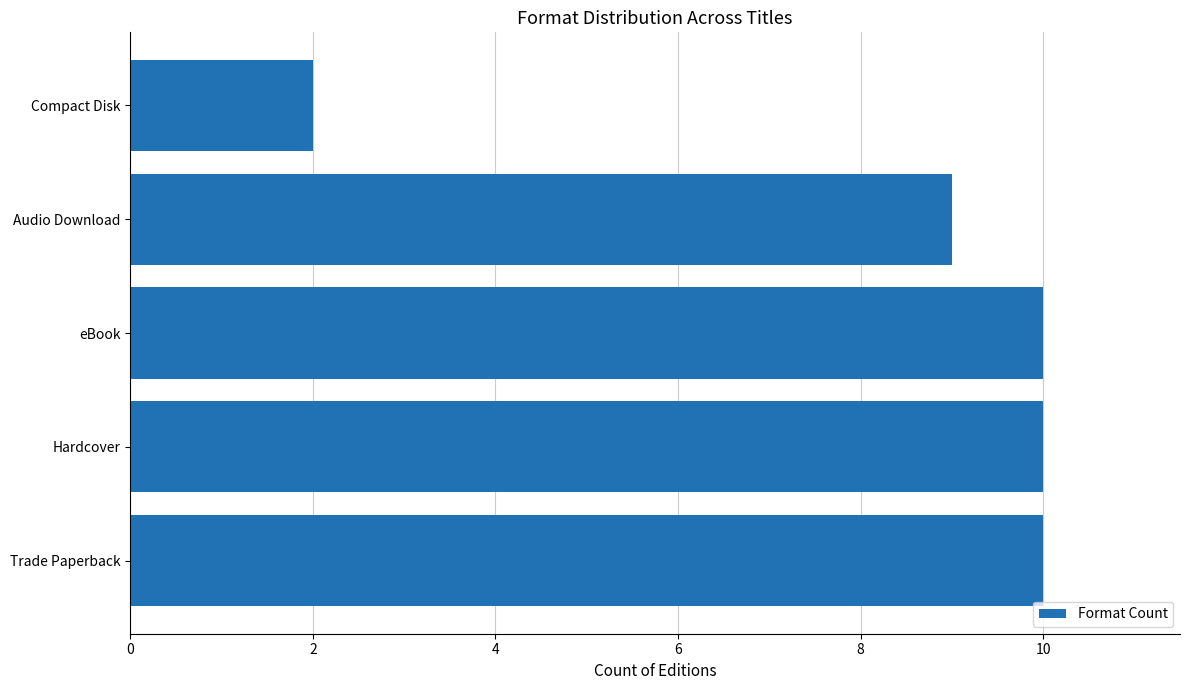

The chart shows a value of 15 at Trade Paperback. True or false?

False